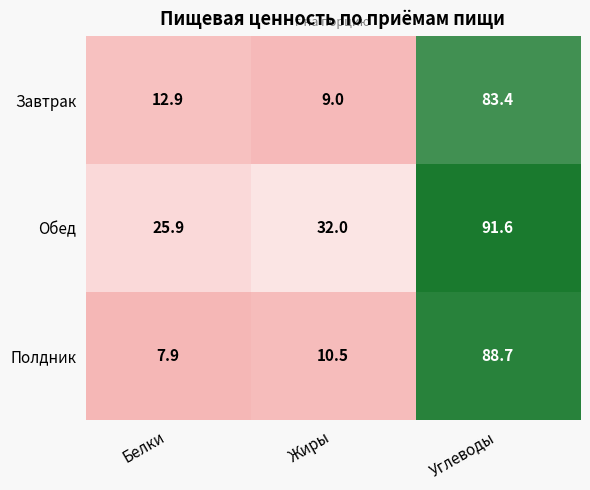

Which category has the lowest value across all series?

Белки